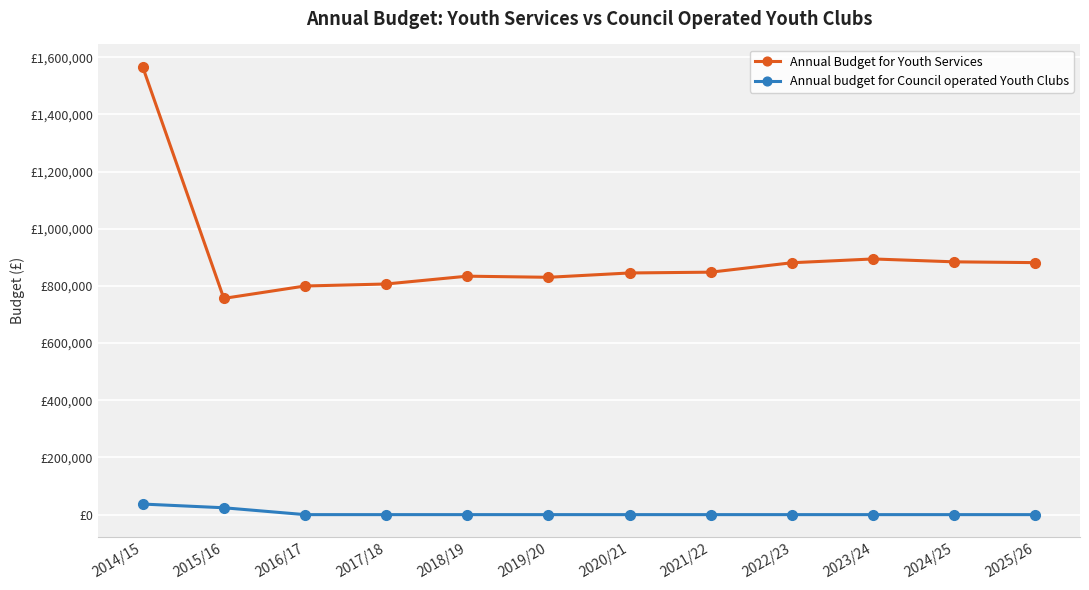

What are all the series names shown in the legend?

Annual Budget for Youth Services, Annual budget for Council operated Youth Clubs